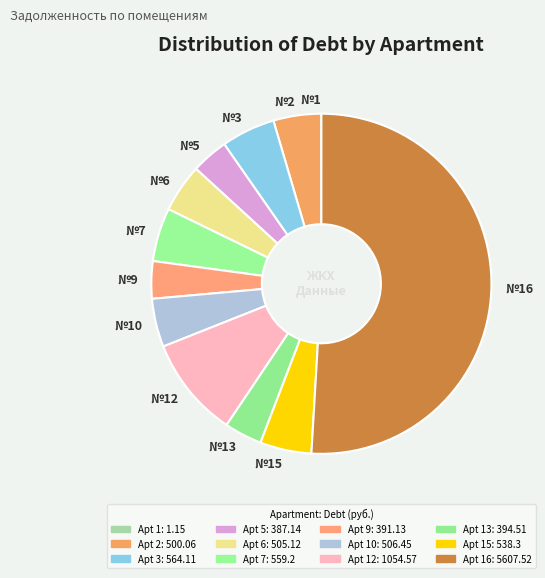

Is №3 the majority of the pie?

No